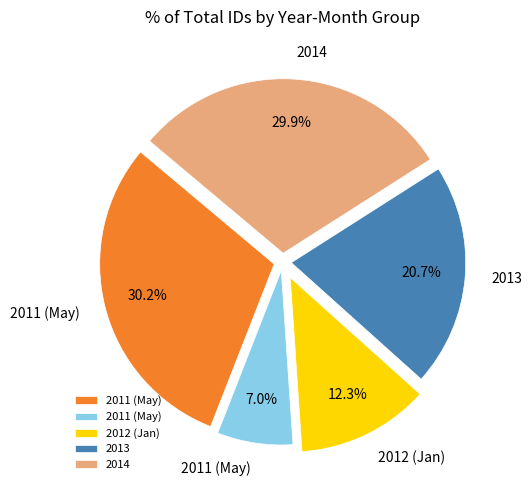

Does any single category account for the majority?

No